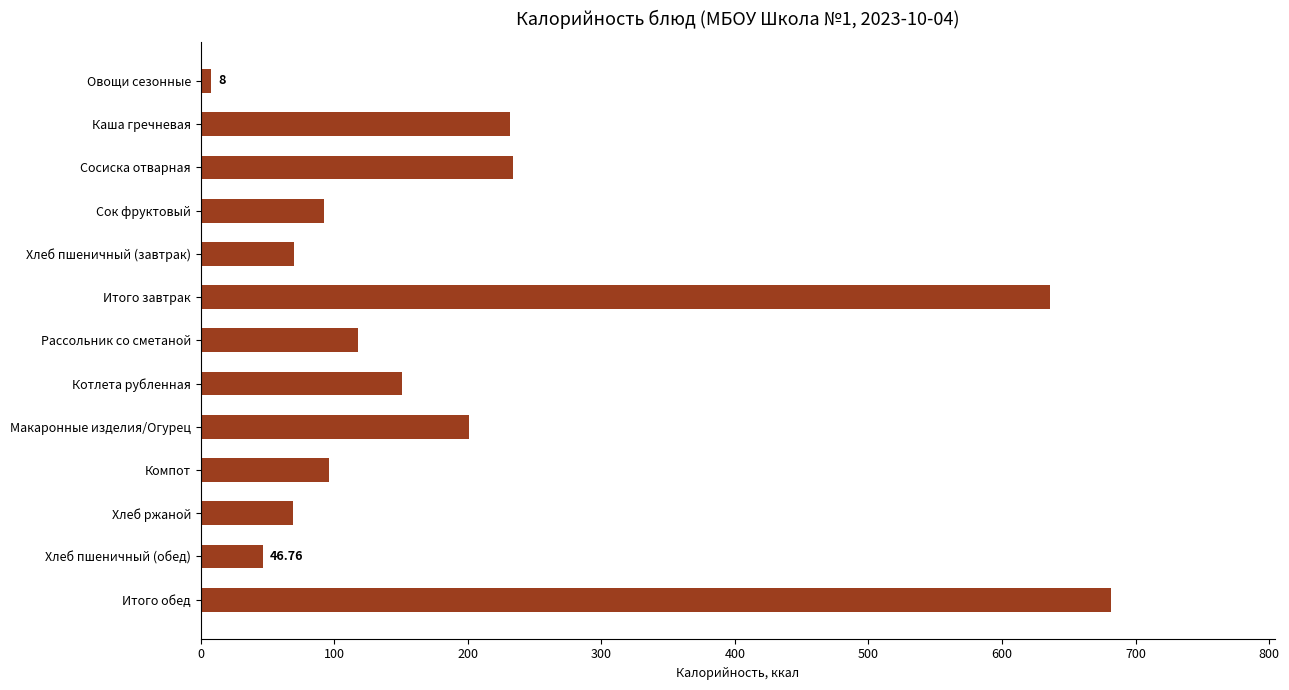

At which category does the chart reach its peak across all series?

Итого обед